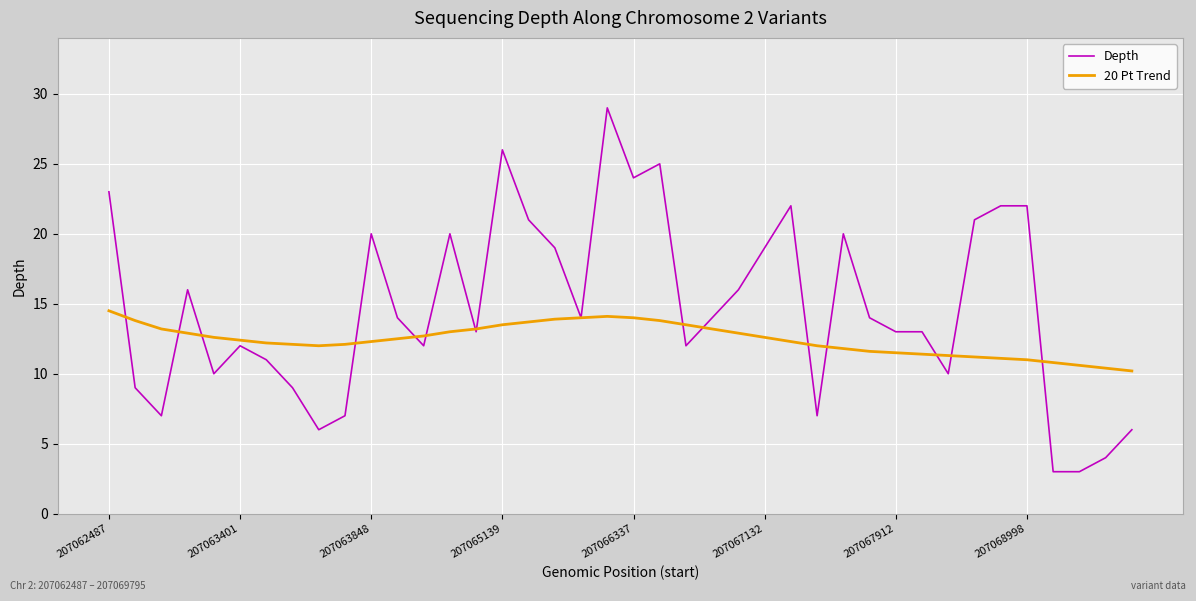

List the series in order of their overall mean, highest first.

Depth, 20 Pt Trend